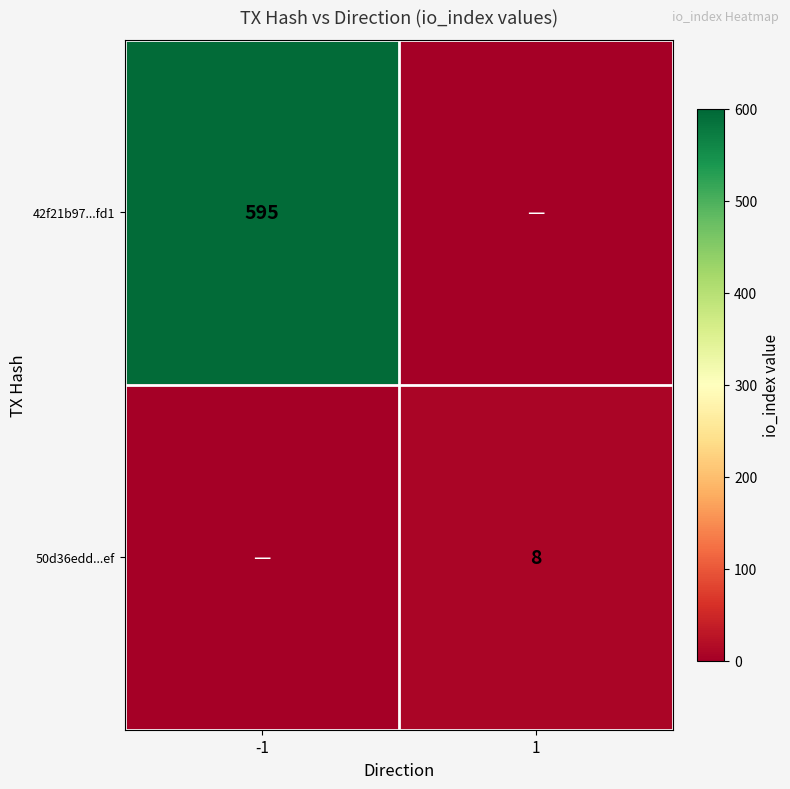

Is the value of 42f21b97...fd1 at -1 greater than the value of 50d36edd...ef at 1?

Yes